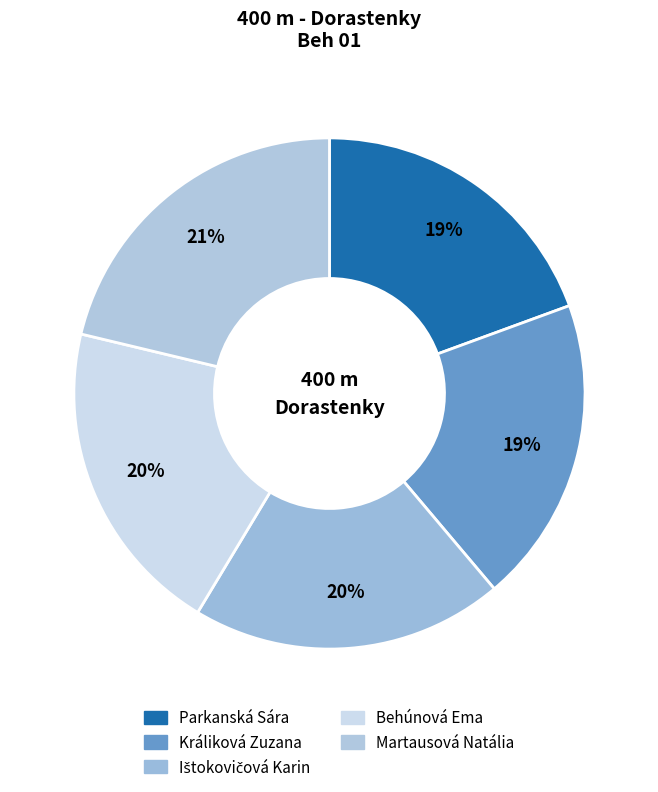

How many slices are in this pie chart?

5